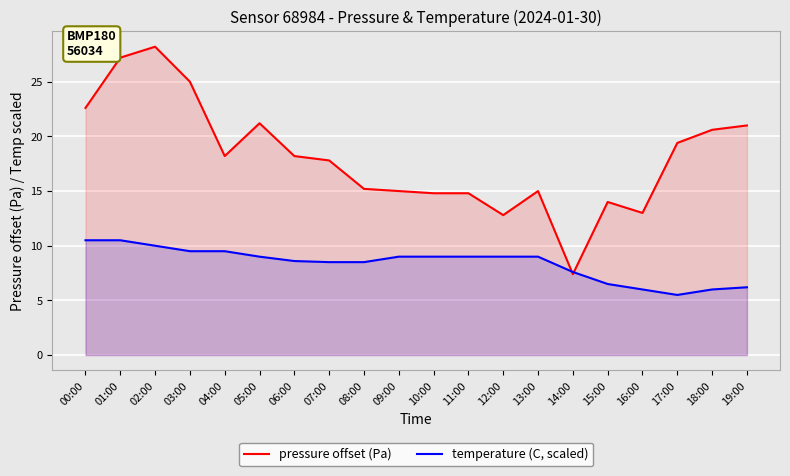

How many lines are shown in the chart?

2